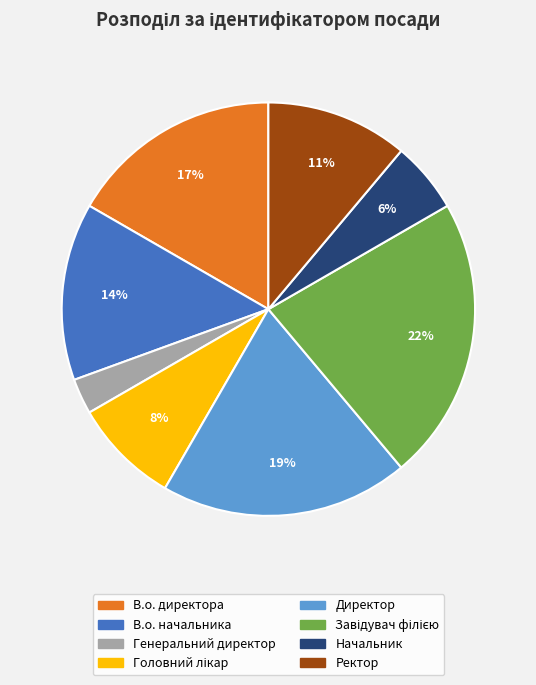

To the nearest percent, what is the average slice percentage?

12%